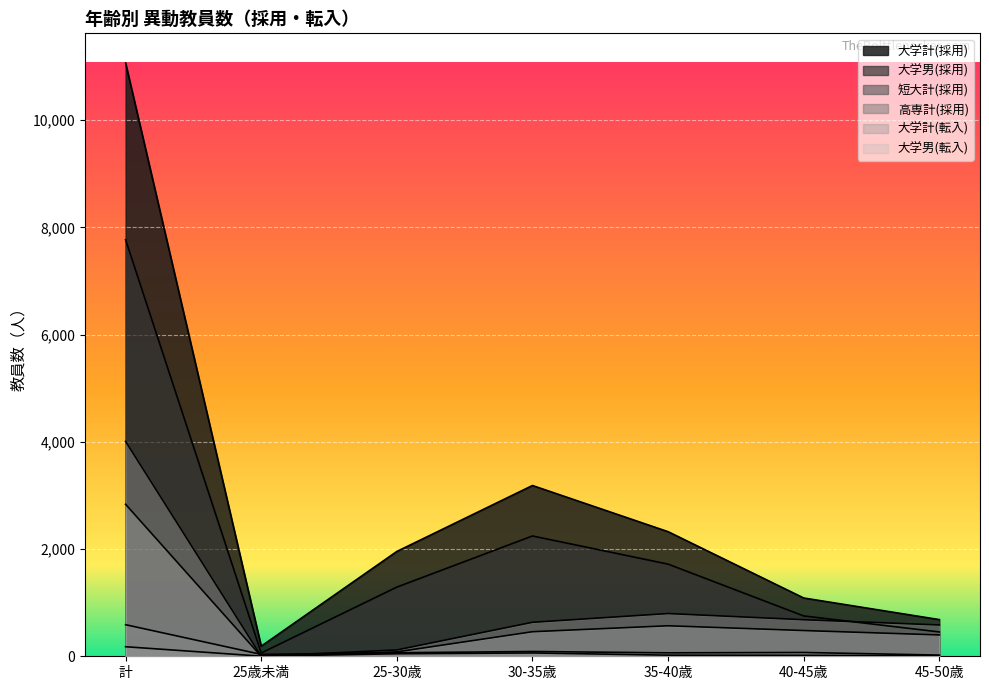

What is the label of the 5th point from the right?

25-30歳